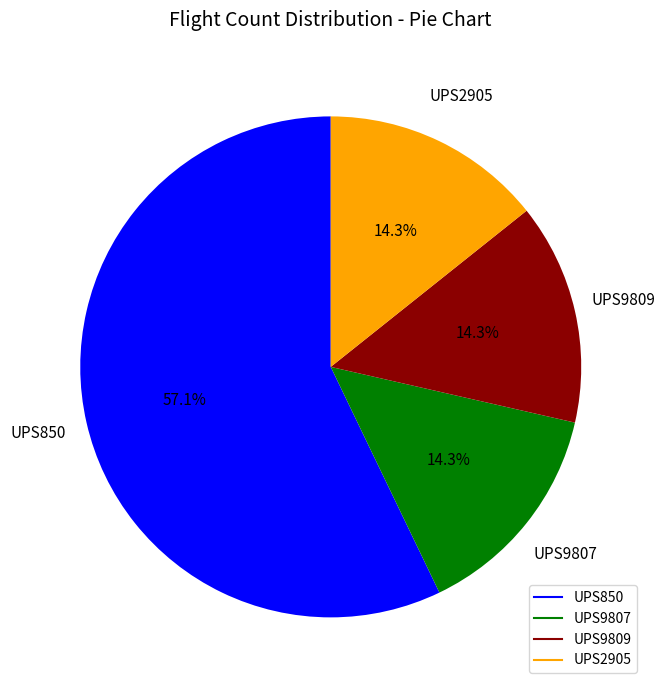

What percentage do UPS2905 and UPS850 together represent?

71.4%